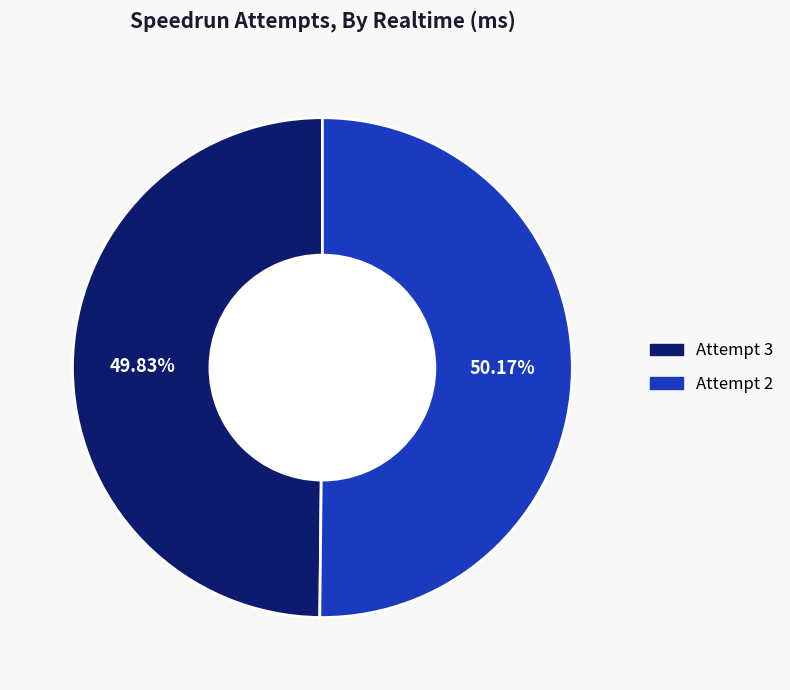

What is the ratio of the value at Attempt 3 to the value at Attempt 2?

1.0